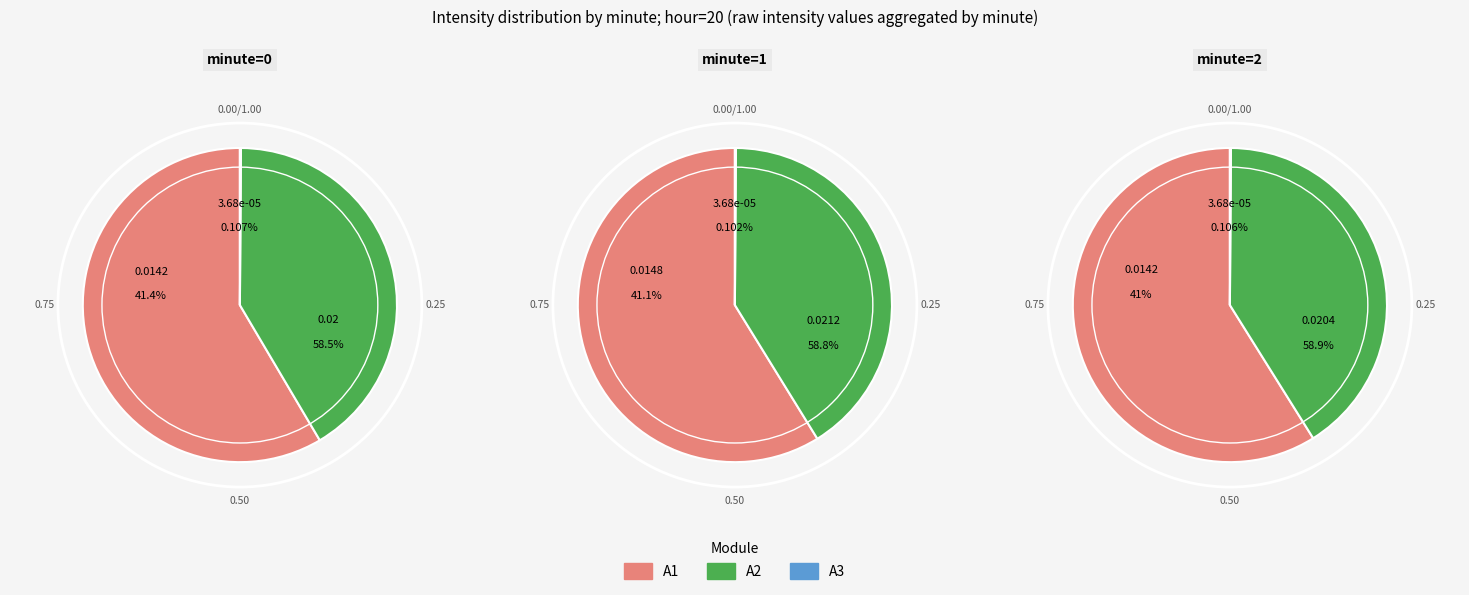

Is it true that 0 is 70% of the pie?

False